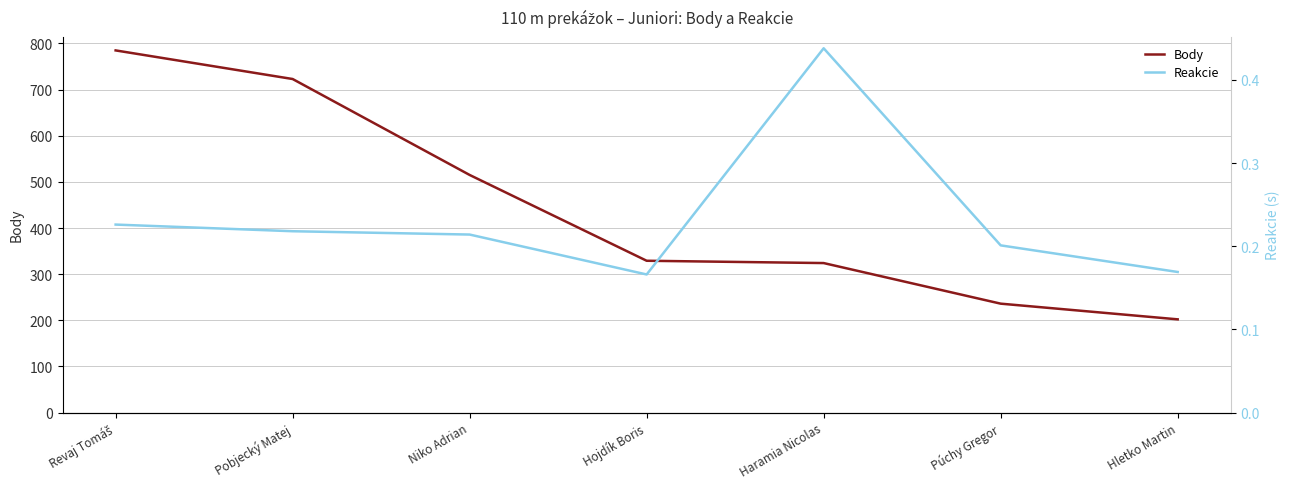

Rank the series at Hojdík Boris from highest to lowest value.

Body, Reakcie